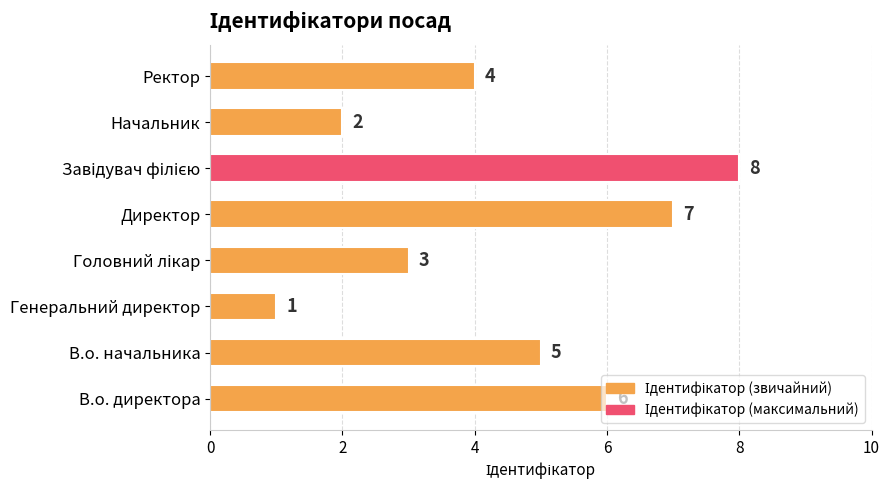

What is the maximum value shown in the chart?

8